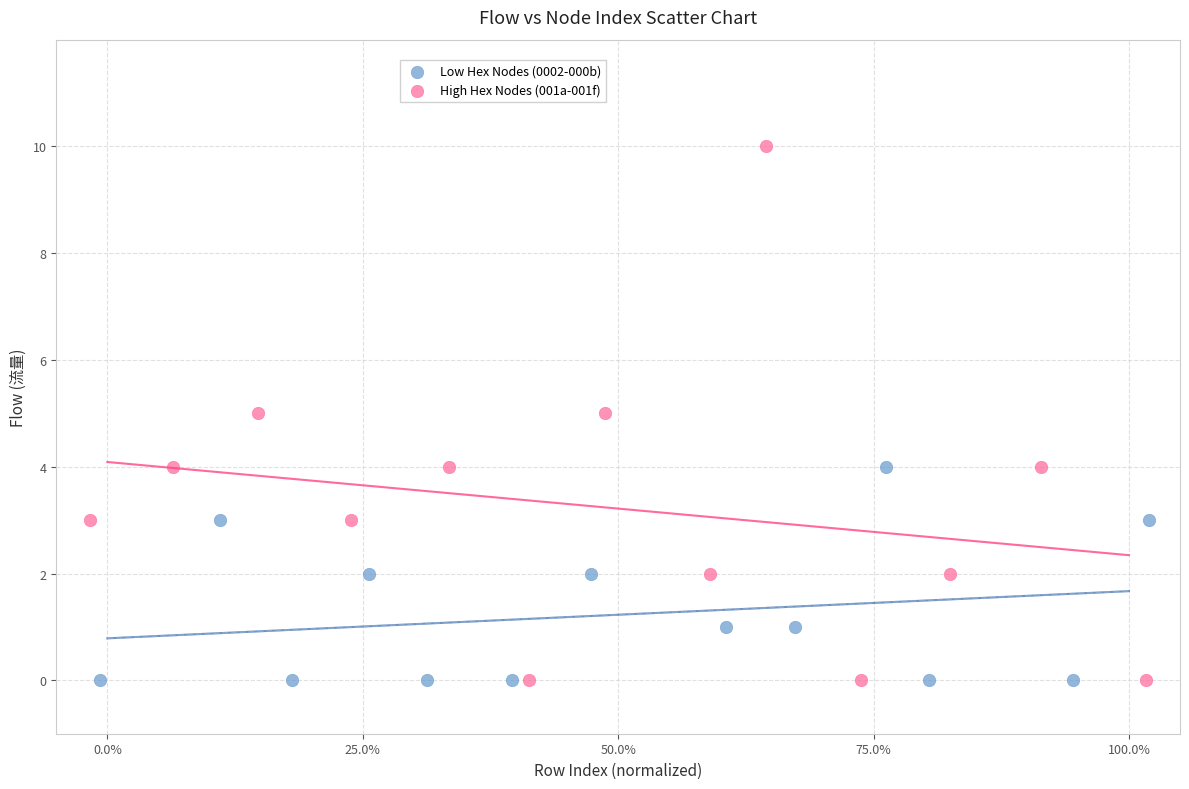

Which series has the largest Y range (max minus min)?

High Hex Nodes (001a-001f)